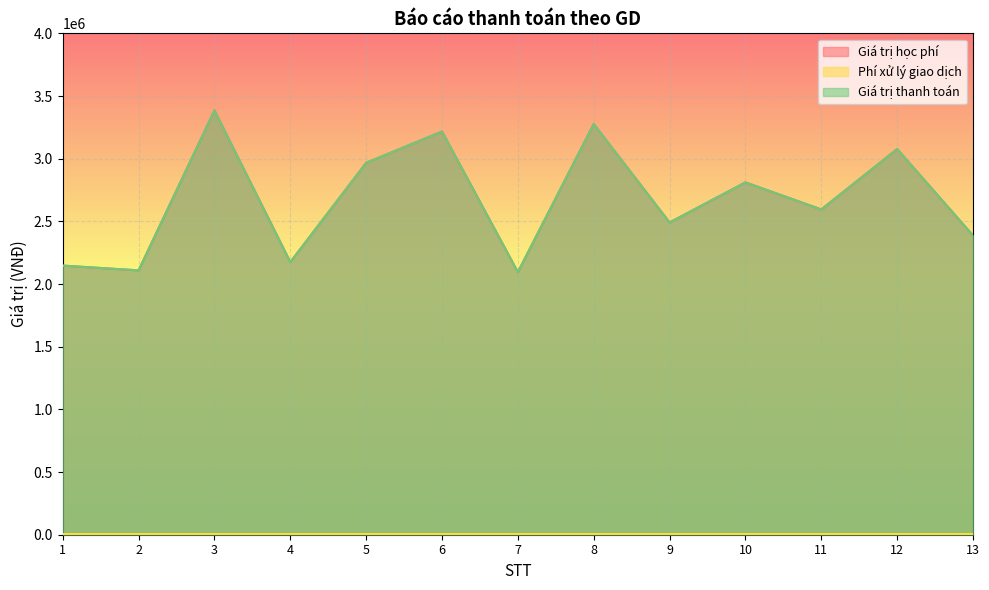

How many lines are shown in the chart?

3